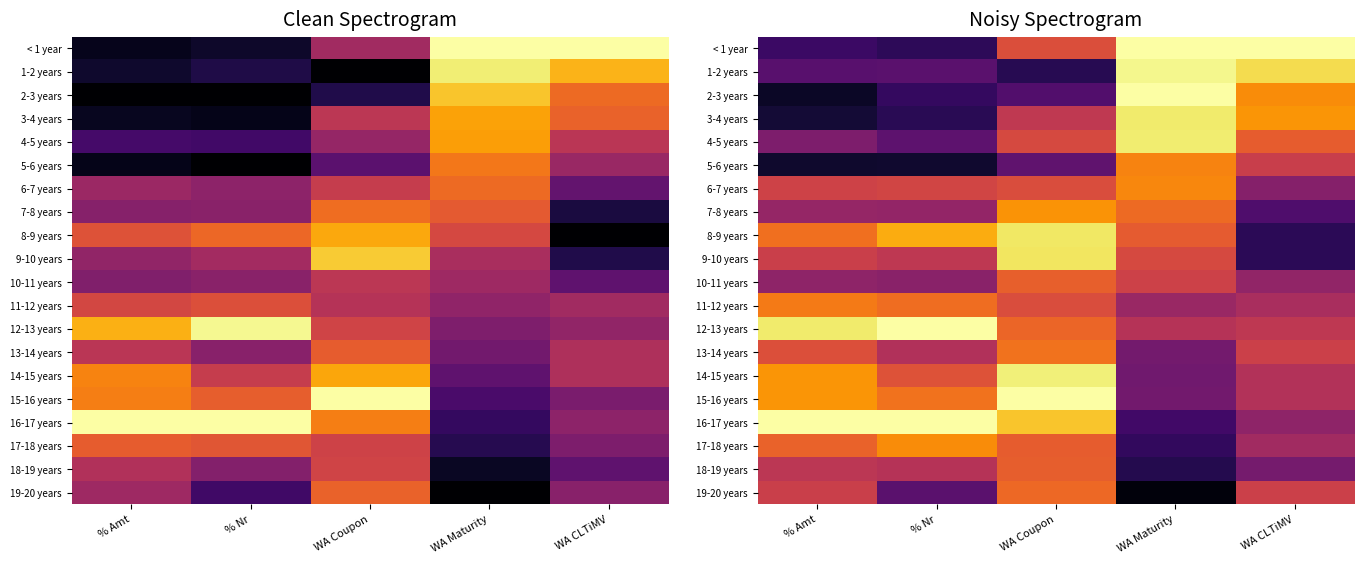

What is the total value across all series at WA CLTiMV?

10.1